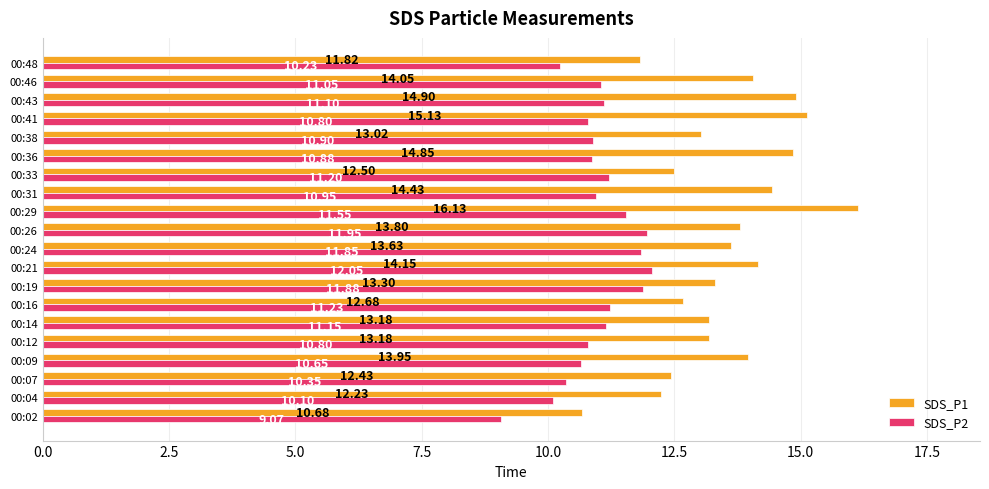

Rank the series by their average value, from highest to lowest.

SDS_P1, SDS_P2